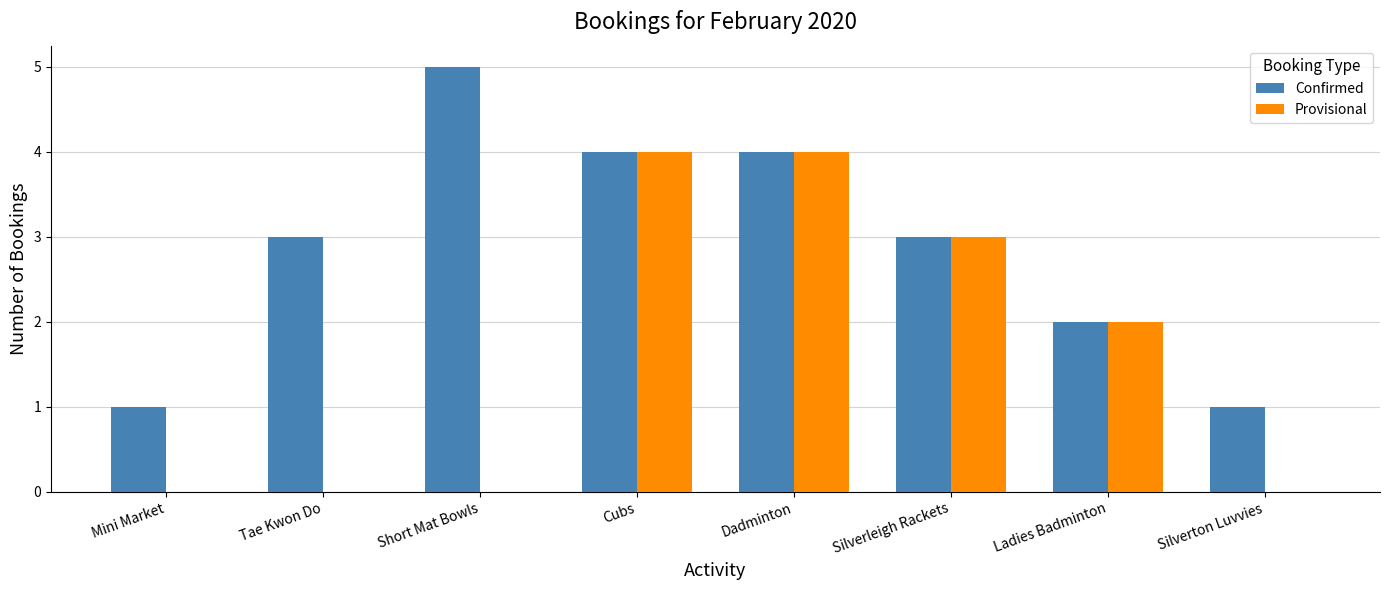

What is the greatest value displayed?

5